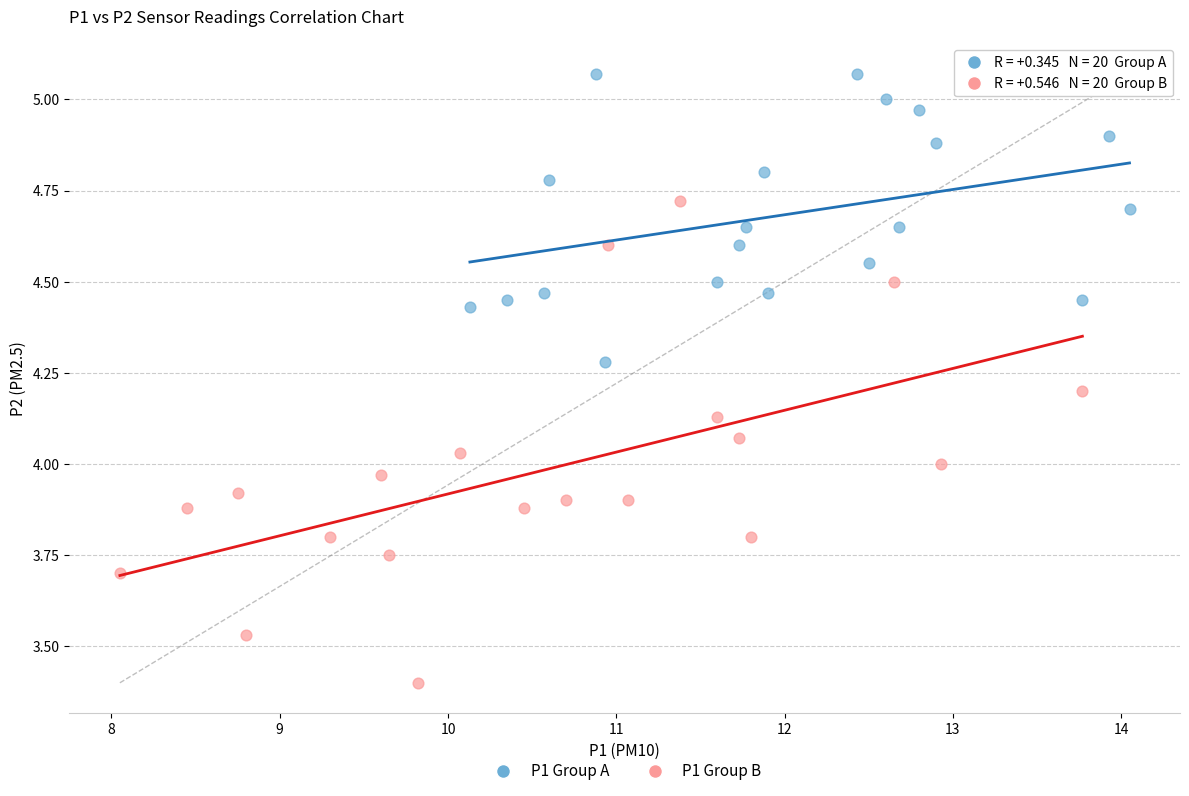

Which series contains the lowest Y value?

P1 Group B